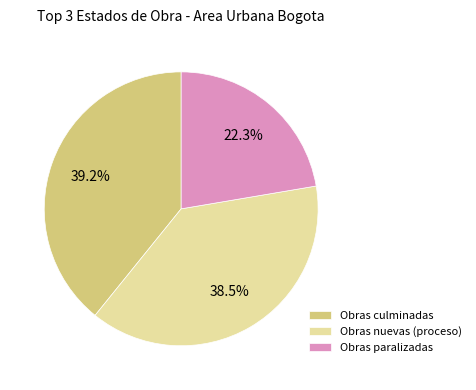

What is the ratio of the value at Obras culminadas to the value at Obras paralizadas?

1.8